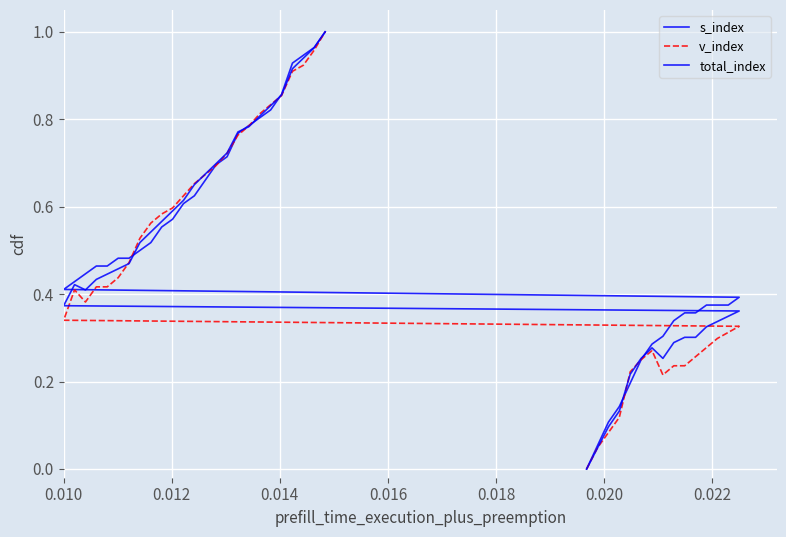

Is it true that v_index equals 0.2 at 28?

False